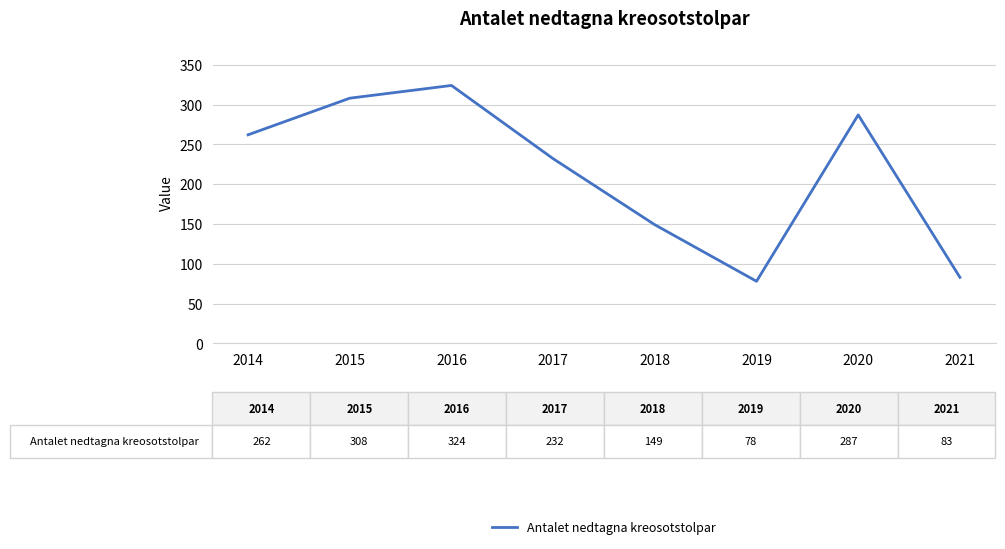

Rank the categories by value from lowest to highest.

2019, 2021, 2018, 2017, 2014, 2020, 2015, 2016